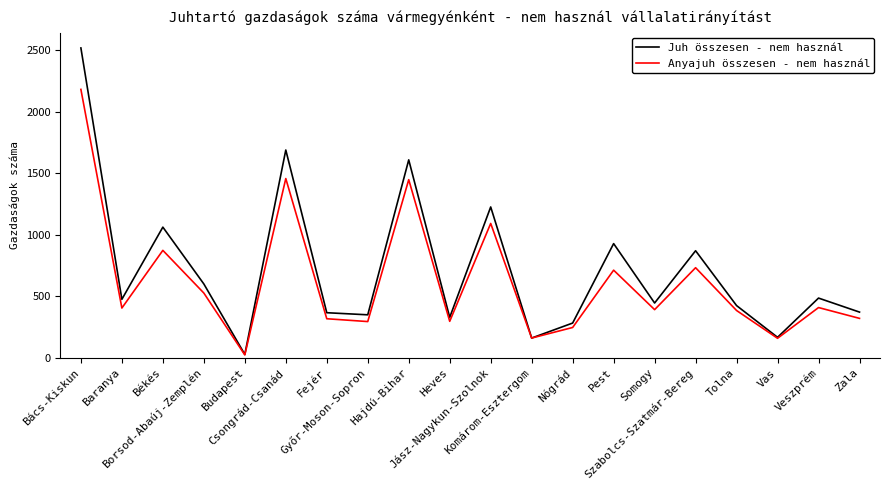

What is the difference between the Juh összesen - nem használ values at Komárom-Esztergom and Borsod-Abaúj-Zemplén?

440